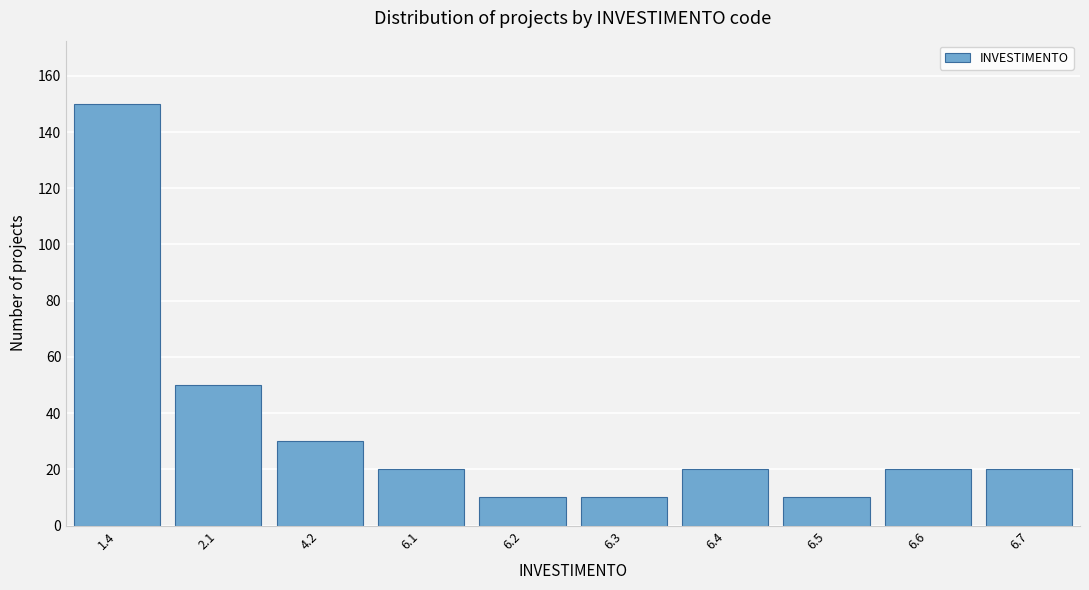

Reading left to right, transcribe all the data shown in this chart.

150	50	30	20	10	10	20	10	20	20